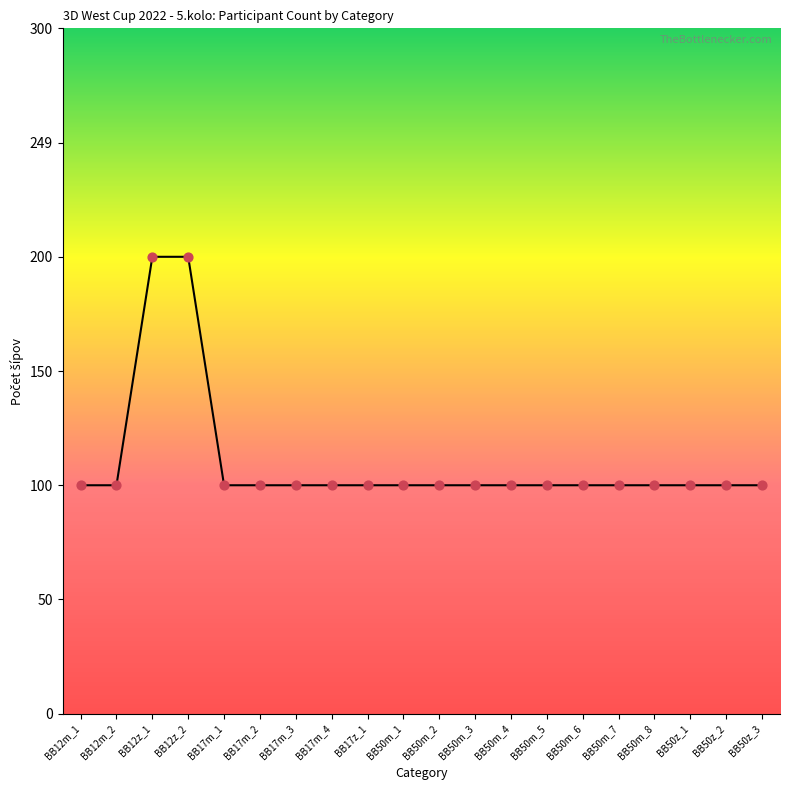

Between BB50m_2 and BB17m_2, which is larger?

BB50m_2